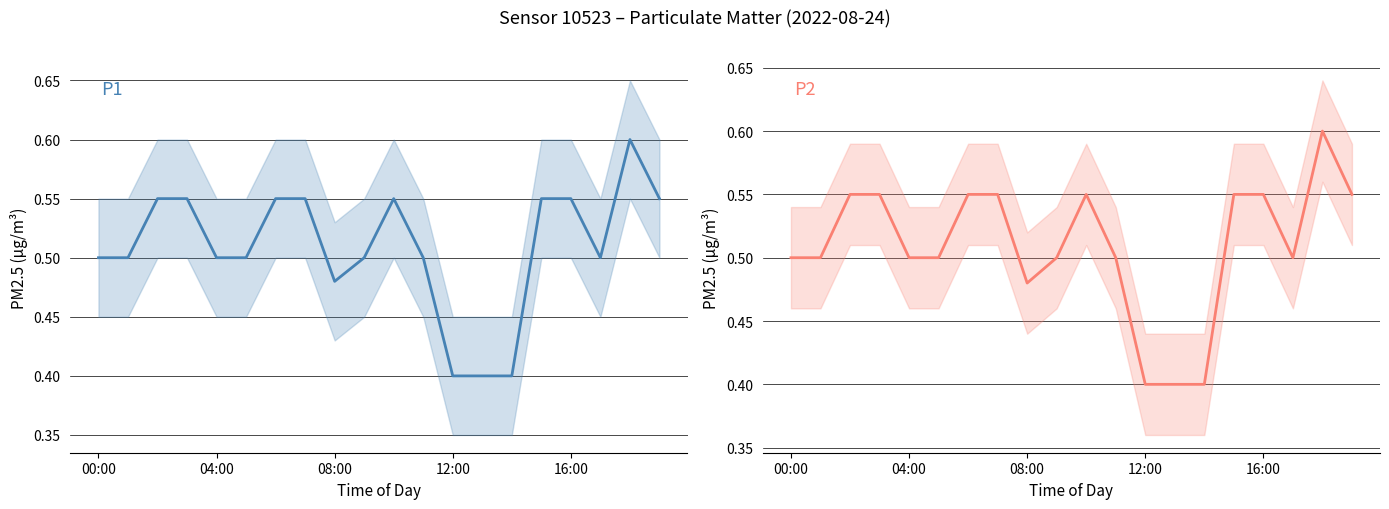

Where is the first local maximum for P2?

10